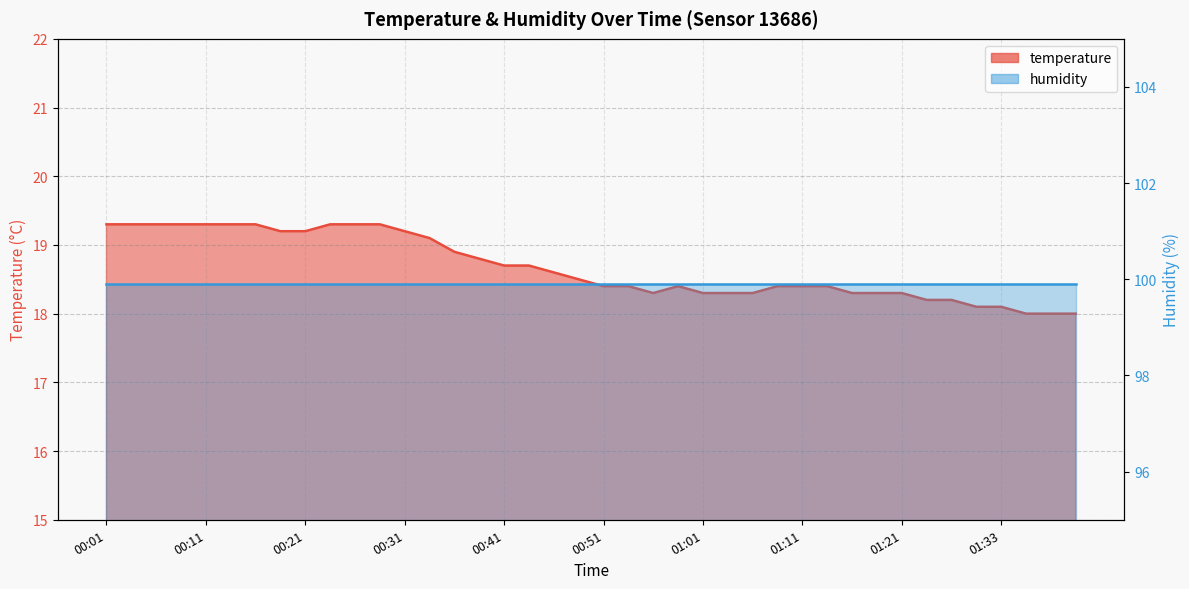

Count the number of categories in the chart.

40